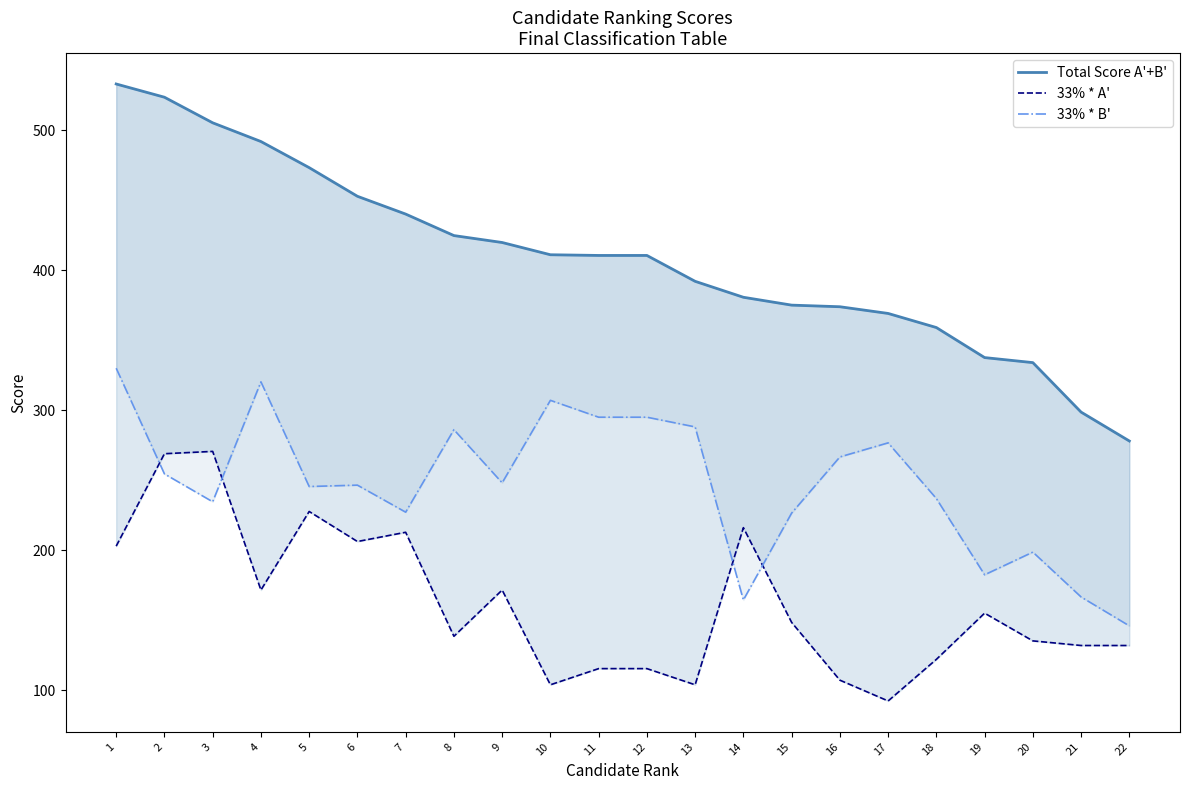

The value of 33% * A' at 21 is 132.0. True or false?

True